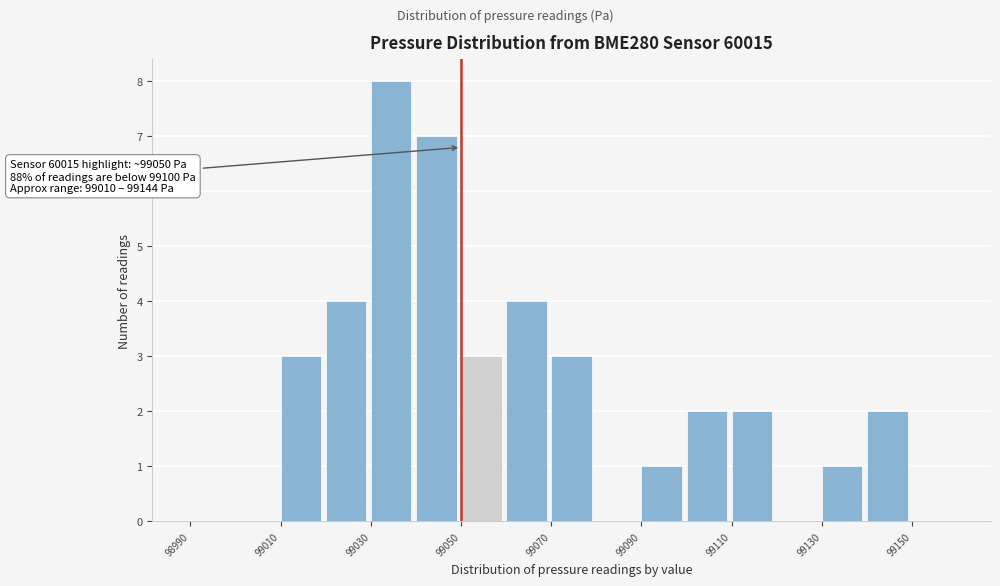

Over which range of the x-axis is the bar tallest?

99030 to 99040